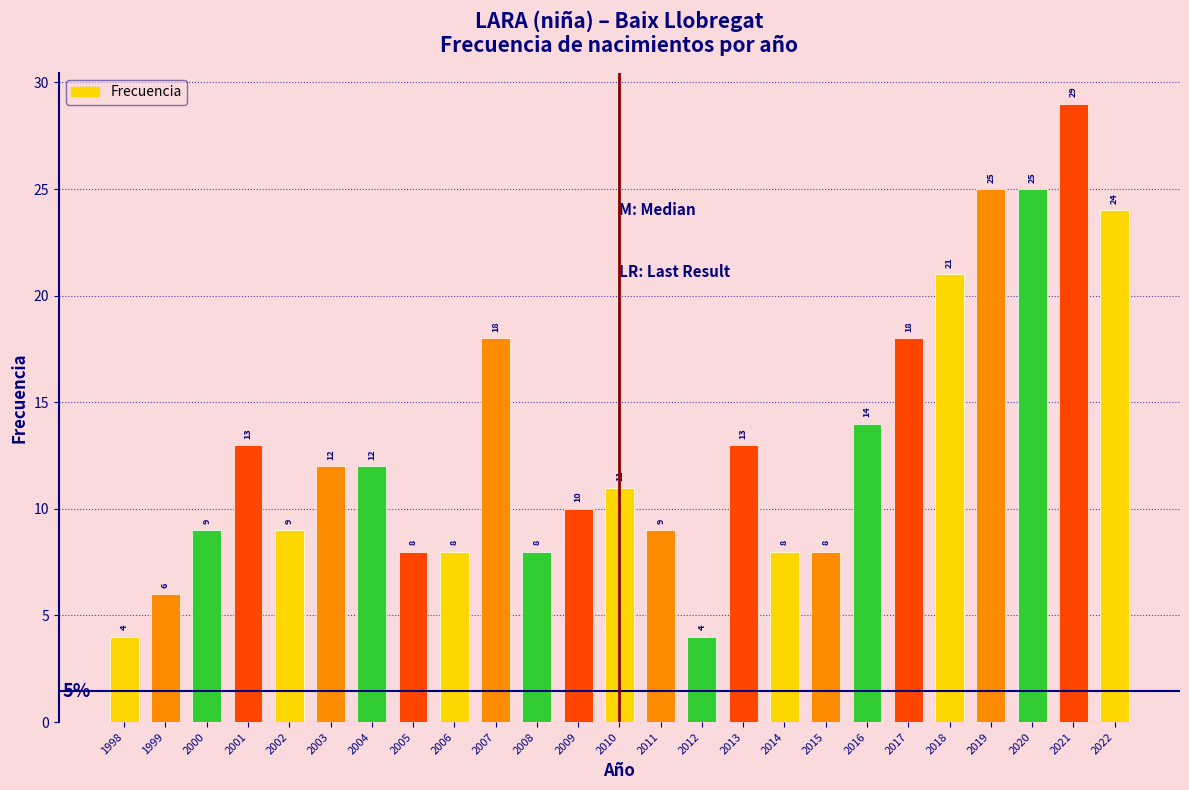

Reading left to right, transcribe all the data shown in this chart.

4	6	9	13	9	12	12	8	8	18	8	10	11	9	4	13	8	8	14	18	21	25	25	29	24